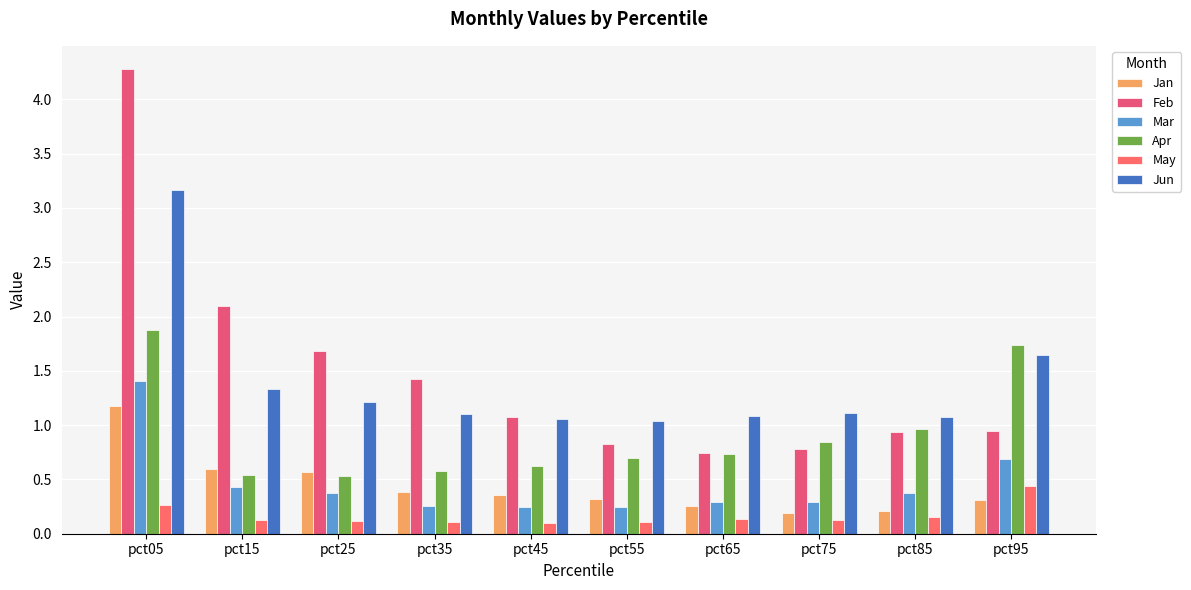

What are all the series names shown in the legend?

Jan, Feb, Mar, Apr, May, Jun